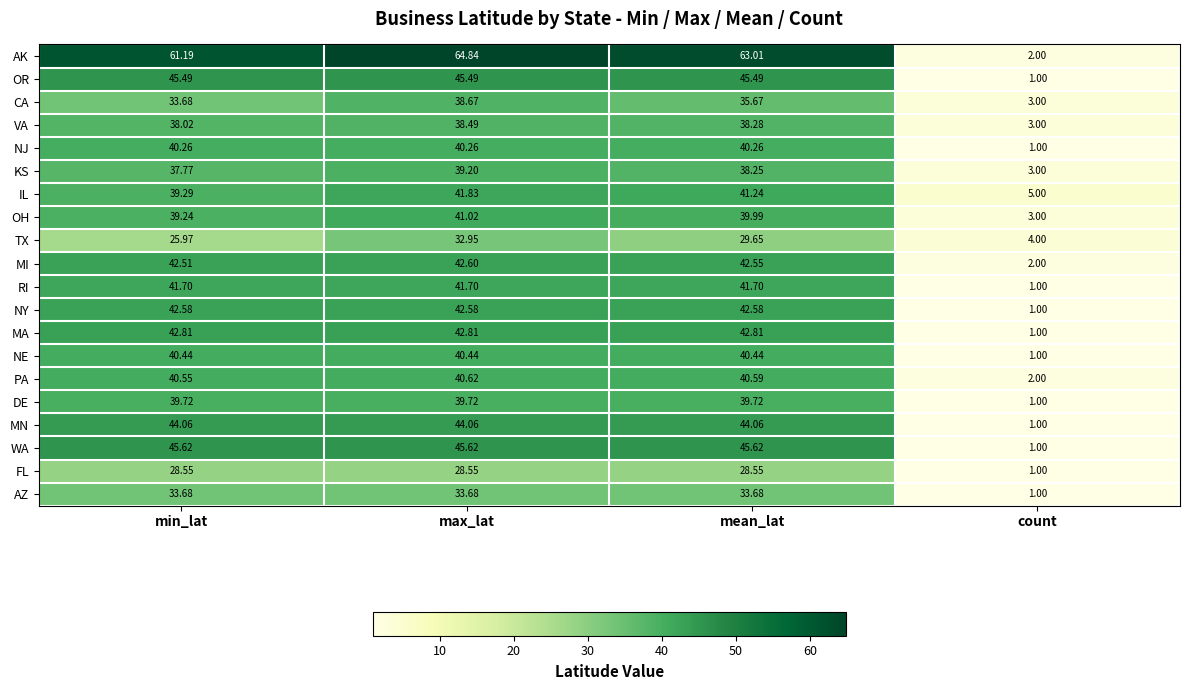

Which series has the largest total across all categories?

AK